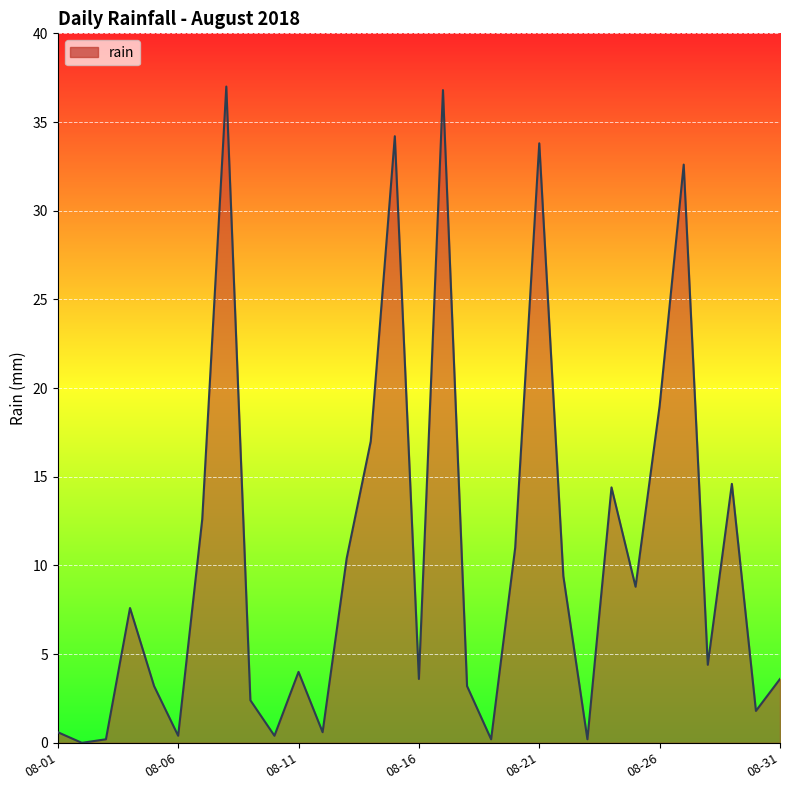

What is the greatest value displayed?

37.0